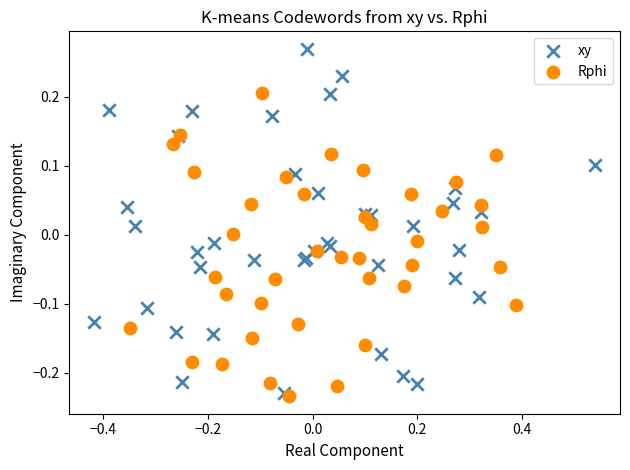

What are all the series names shown in the legend?

xy, Rphi